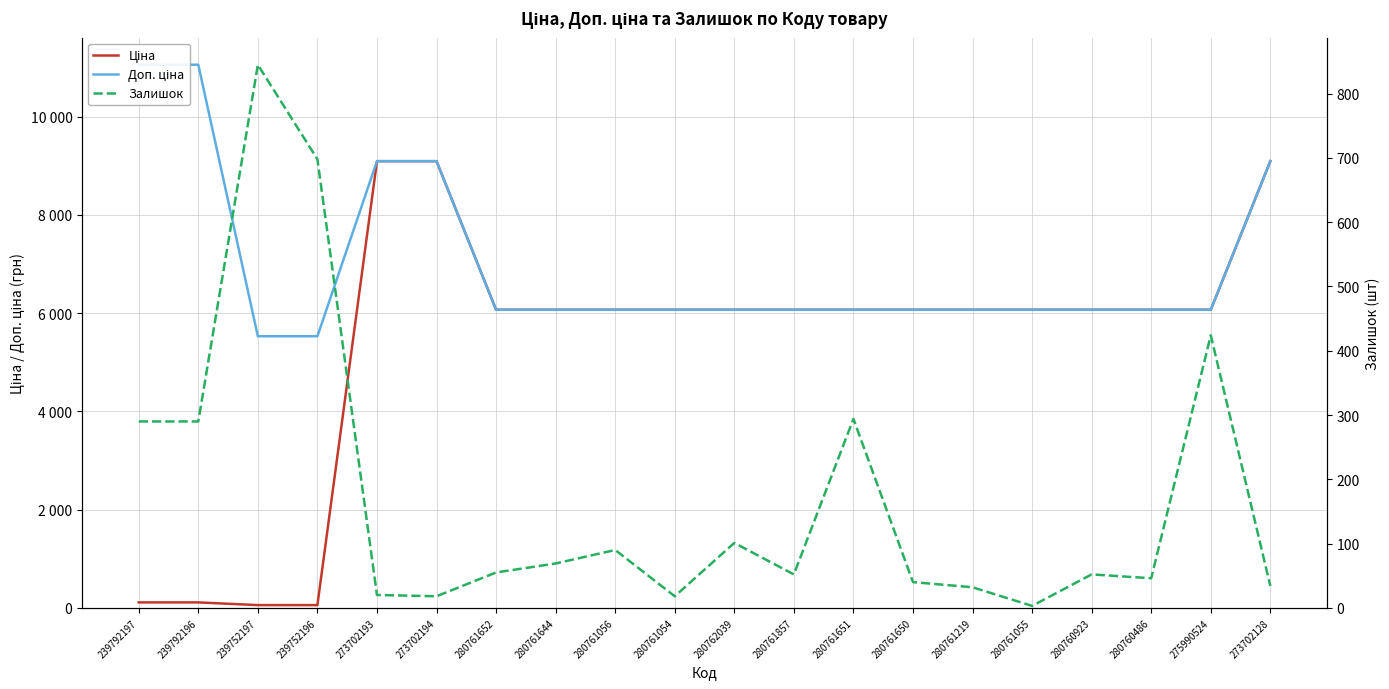

What is the label of the 1st point from the left?

239792197